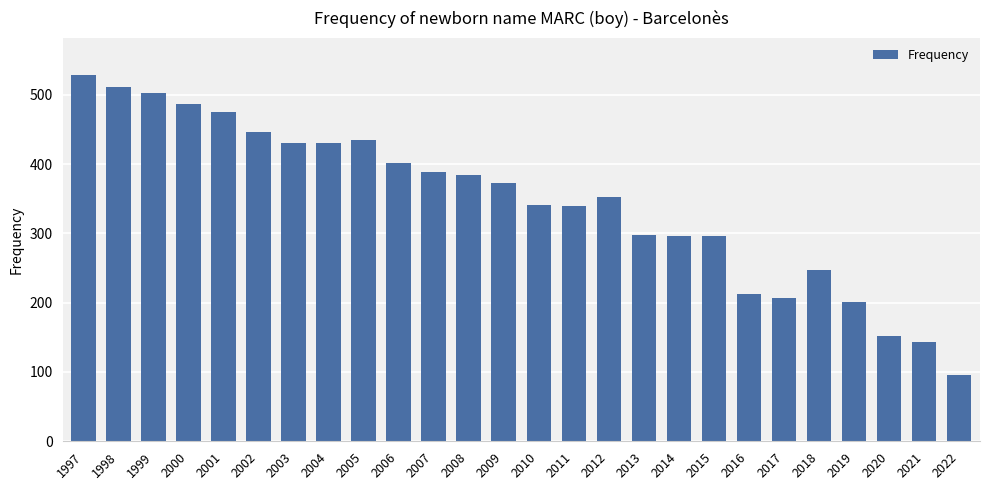

How many data points does each series have?

26